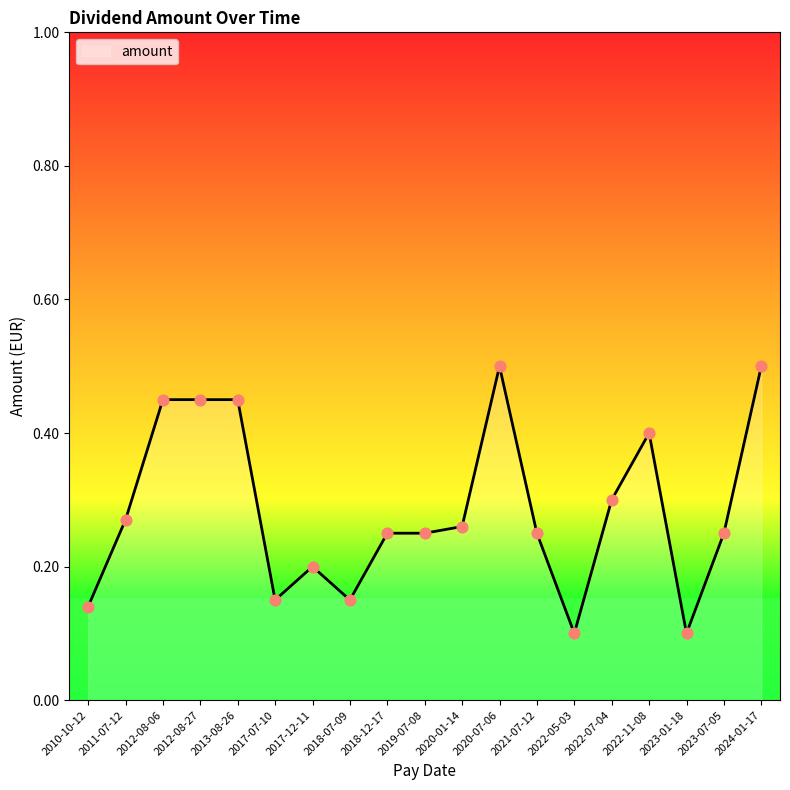

Between 2010-10-12 and 2011-07-12, which is larger?

2011-07-12